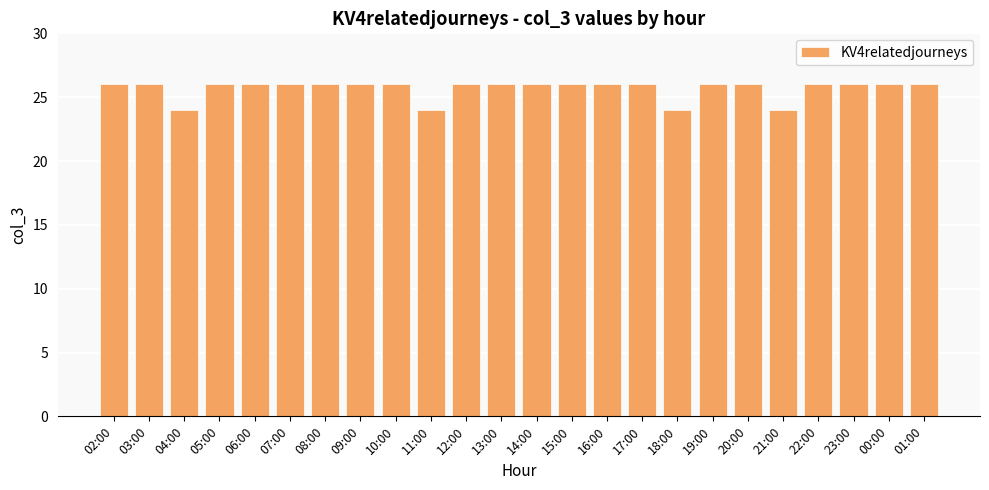

Reading right to left, list all the values displayed in this chart.

26	26	26	26	24	26	26	24	26	26	26	26	26	26	24	26	26	26	26	26	26	24	26	26